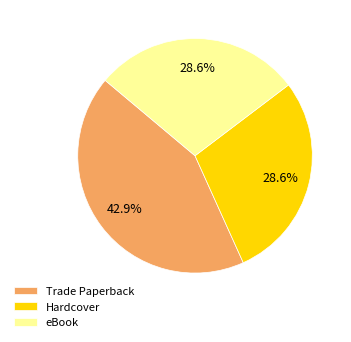

What is the ratio of the value at Trade Paperback to the value at eBook?

1.5